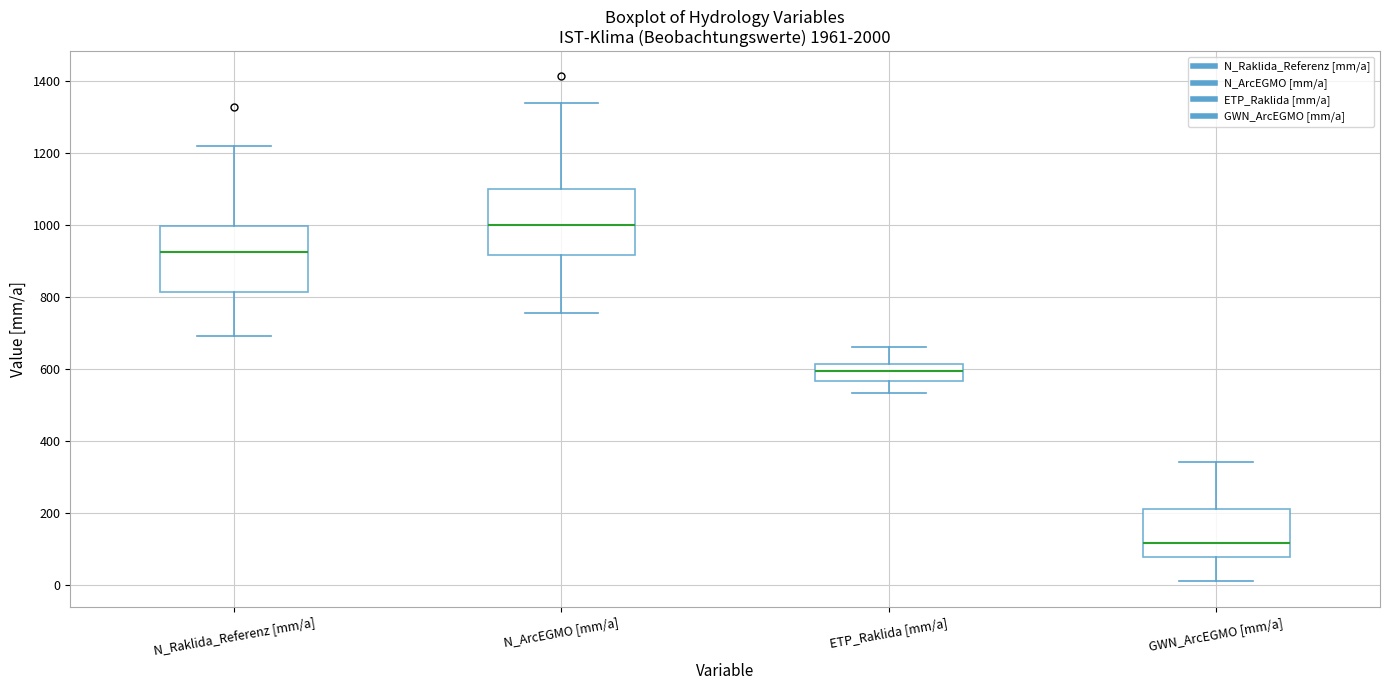

Which box has the lowest median line?

GWN_ArcEGMO [mm/a]